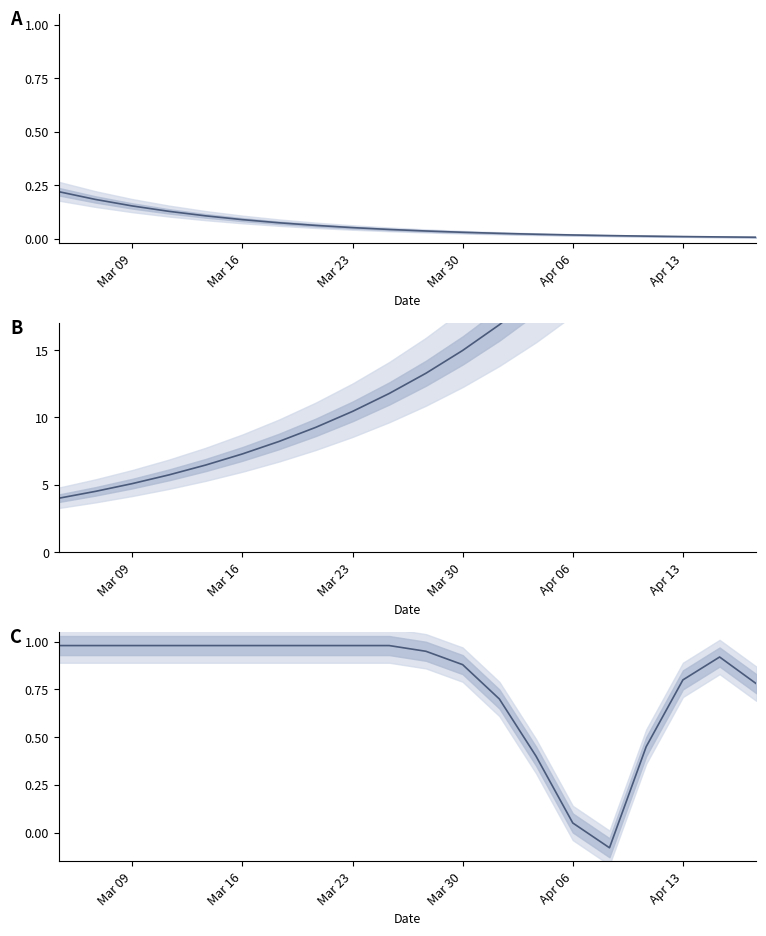

Is it true that 繰返1 equals 11.8 at 9?

True